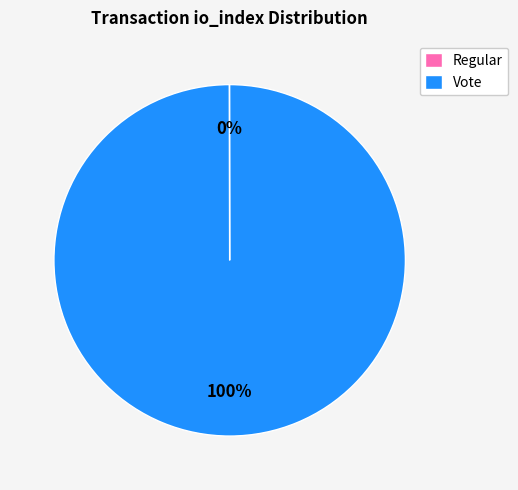

To the nearest percent, what percentage of the pie is Vote?

100%